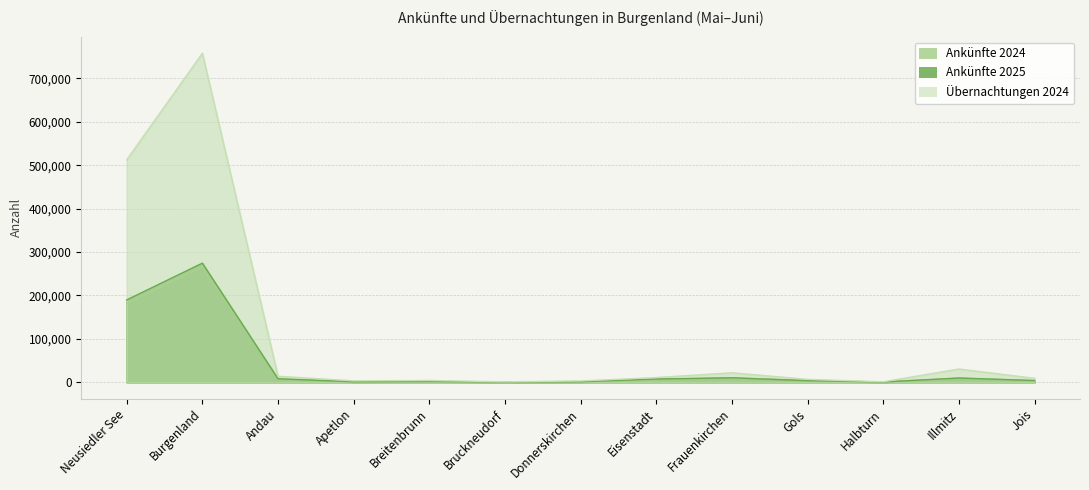

What is the lowest value of the Ankünfte 2025 series?

612